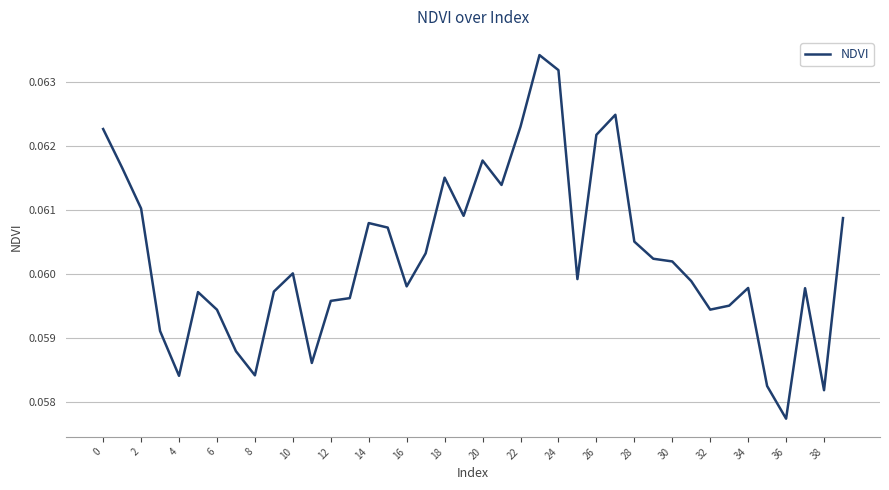

Which category has the lowest value across all series?

36